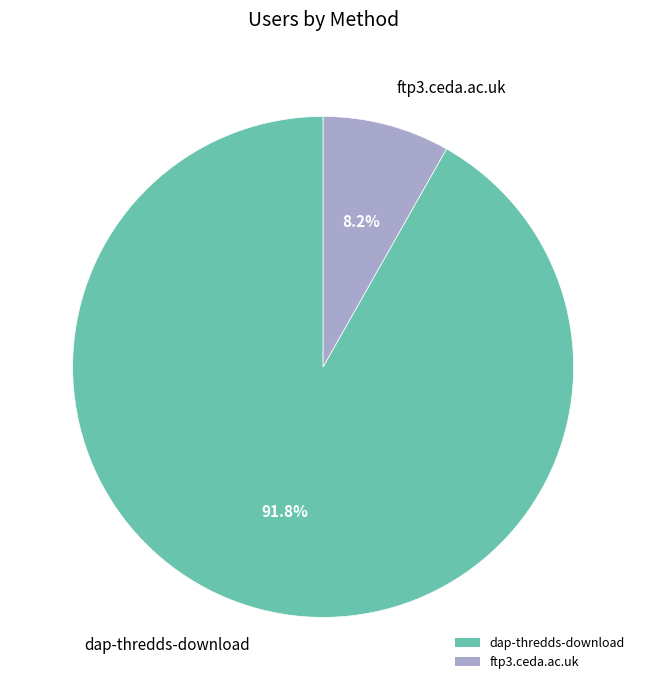

Does ftp3.ceda.ac.uk represent more than half of the total?

No